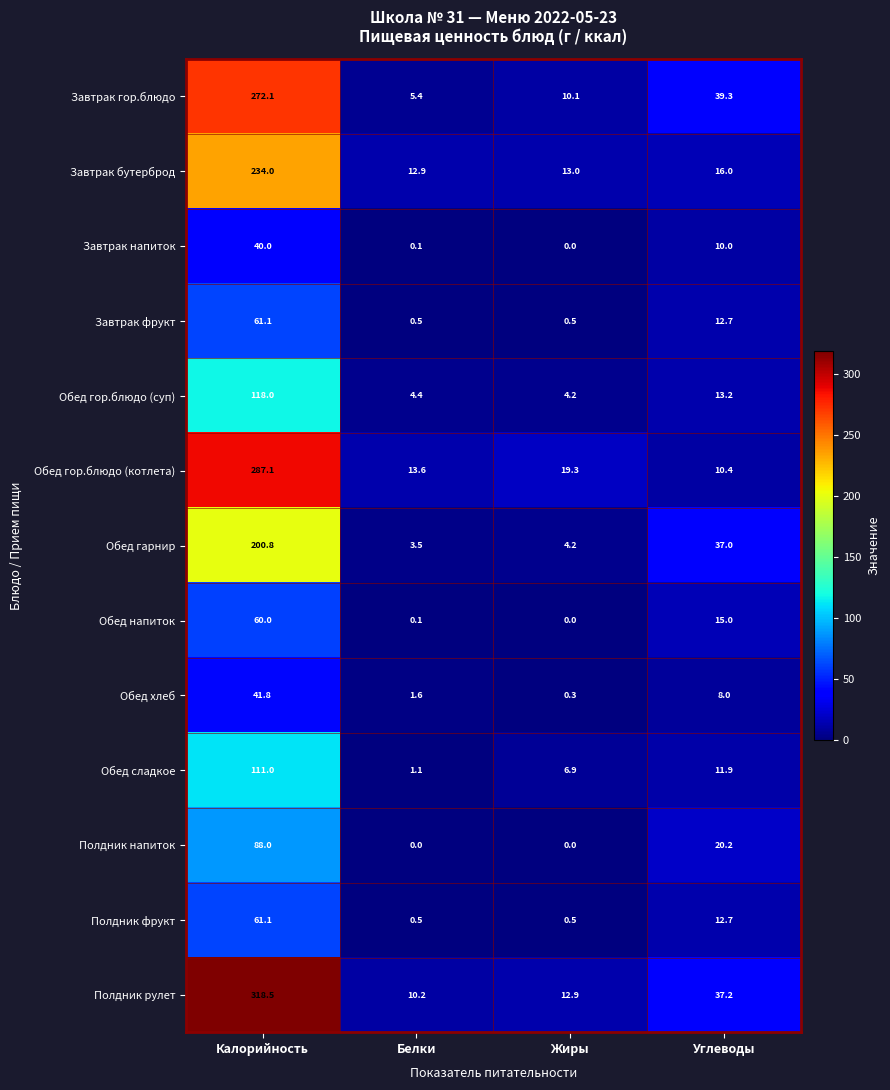

Count the number of categories in the chart.

4